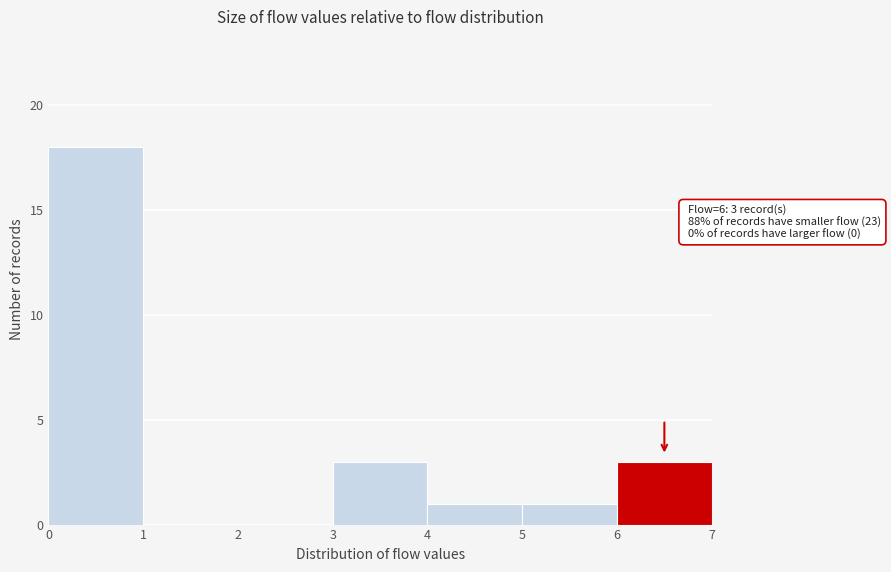

Over which range of the x-axis is the bar tallest?

0 to 1